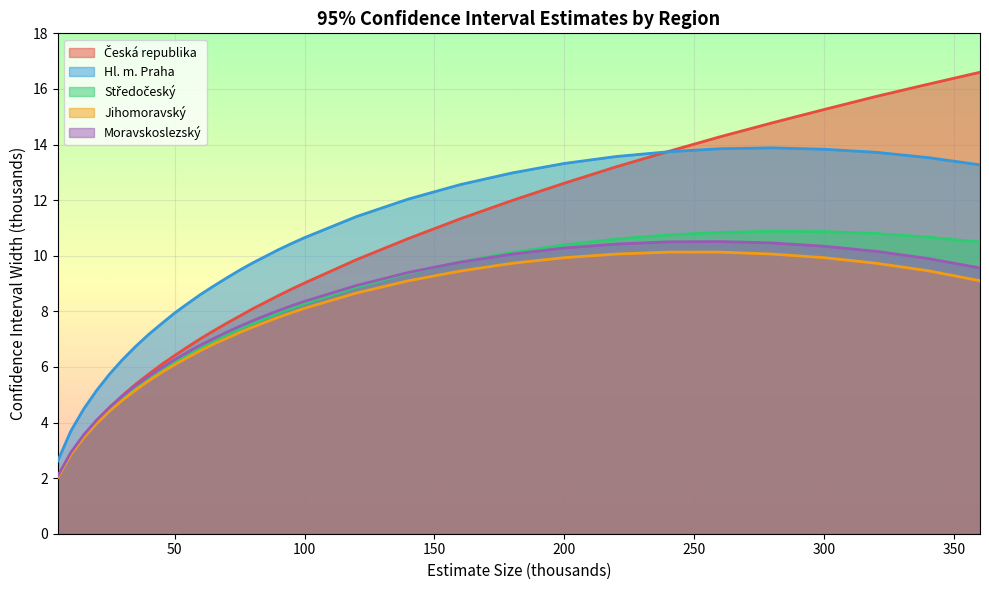

Rank the categories by Moravskoslezský value from lowest to highest.

5, 10, 15, 20, 25, 30, 35, 40, 45, 50, 55, 60, 65, 70, 75, 80, 85, 90, 95, 100, 120, 140, 360, 160, 340, 180, 320, 200, 300, 220, 280, 240, 260